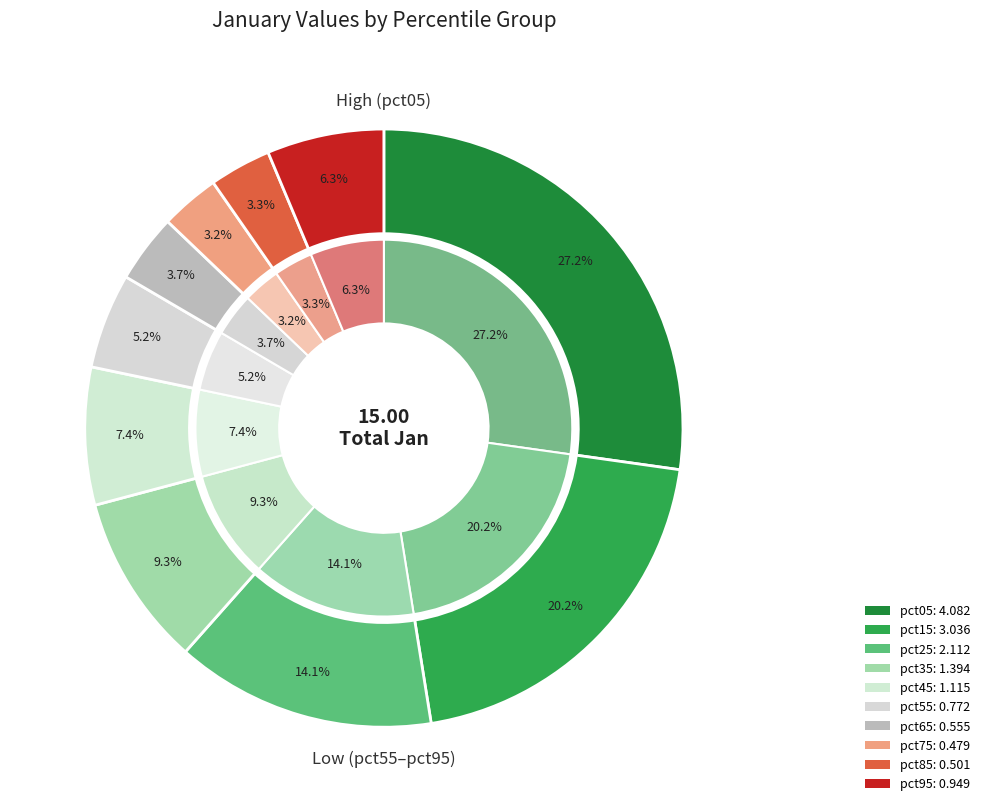

What portion of the pie excludes pct85?

96.7%